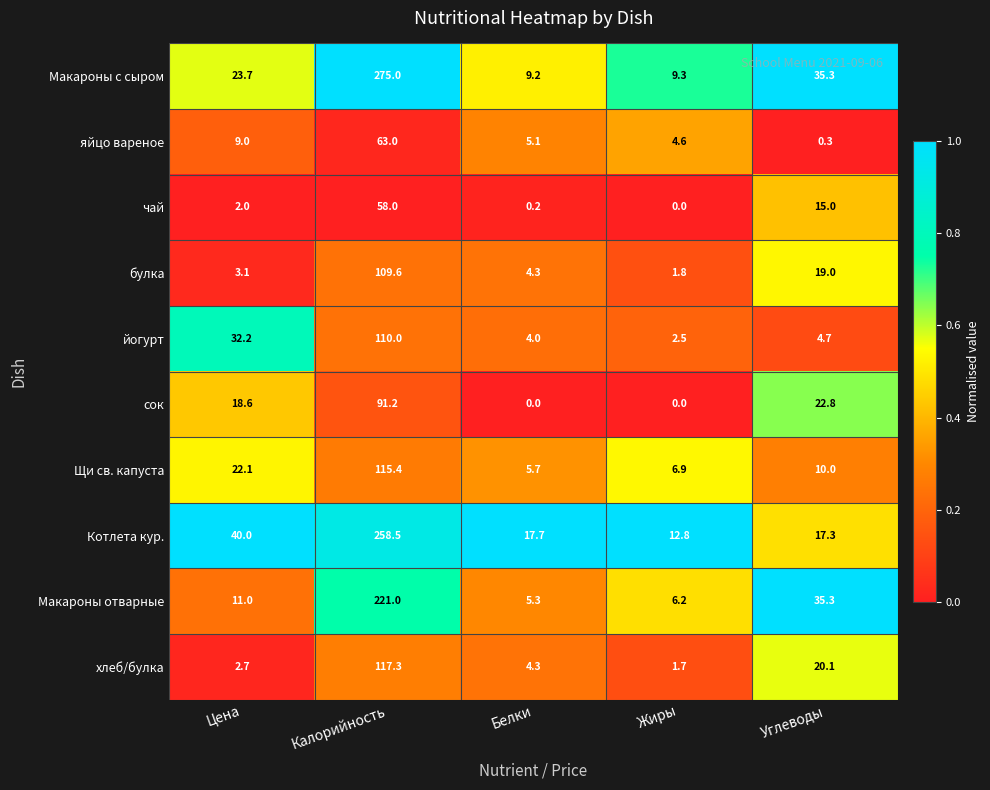

Count the number of categories in the chart.

5